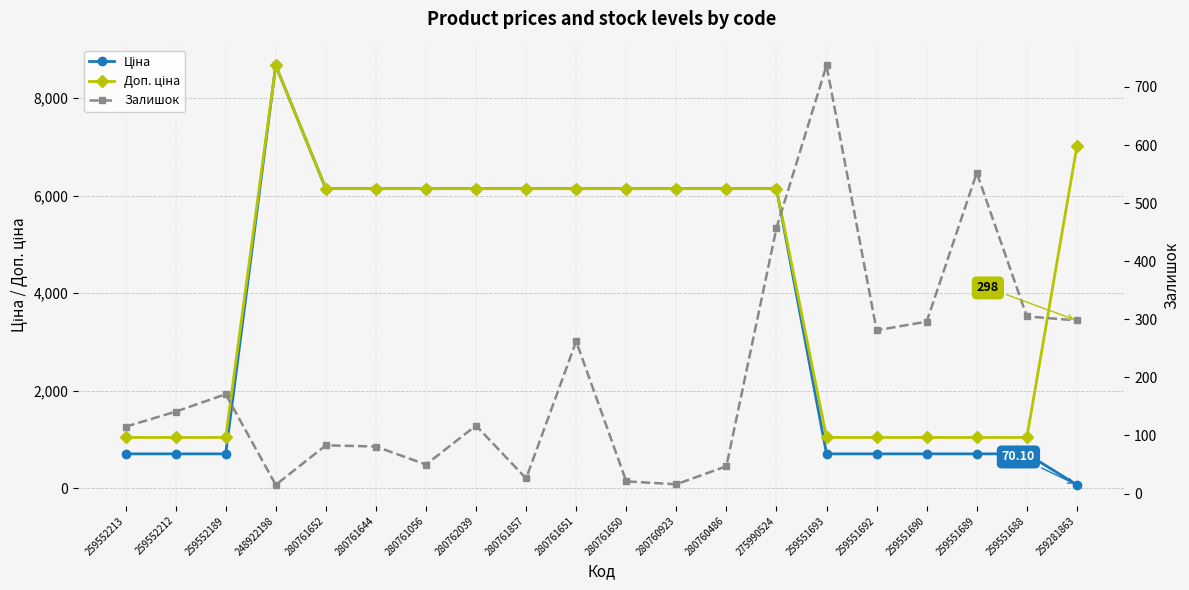

Reading right to left, what are all the values shown in this chart?

Ціна: 259281863=70.1	259551688=705.5	259551689=705.5	259551690=705.5	259551692=705.5	259551693=705.5	275990524=6143.2	280760486=6143.2	280760923=6143.2	280761650=6143.2	280761651=6143.2	280761857=6143.2	280762039=6143.2	280761056=6143.2	280761644=6143.2	280761652=6143.2	248922198=8669.7	259552189=705.5	259552212=705.5	259552213=705.5
Доп. ціна: 259281863=7010.0	259551688=1042.0	259551689=1042.0	259551690=1042.0	259551692=1042.0	259551693=1042.0	275990524=6143.2	280760486=6143.2	280760923=6143.2	280761650=6143.2	280761651=6143.2	280761857=6143.2	280762039=6143.2	280761056=6143.2	280761644=6143.2	280761652=6143.2	248922198=8669.7	259552189=1042.0	259552212=1042.0	259552213=1042.0
Залишок: 259281863=298.0	259551688=305.0	259551689=552.0	259551690=296.0	259551692=281.0	259551693=737.0	275990524=457.0	280760486=47.0	280760923=16.0	280761650=21.0	280761651=262.0	280761857=26.0	280762039=117.0	280761056=50.0	280761644=81.0	280761652=83.0	248922198=15.0	259552189=171.0	259552212=141.0	259552213=115.0